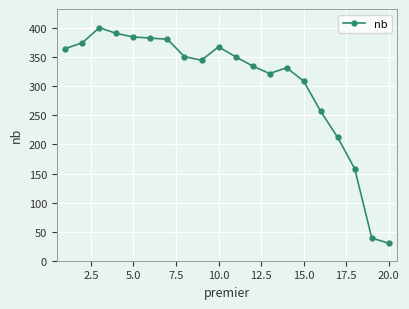

What is the sum of all values?

6090